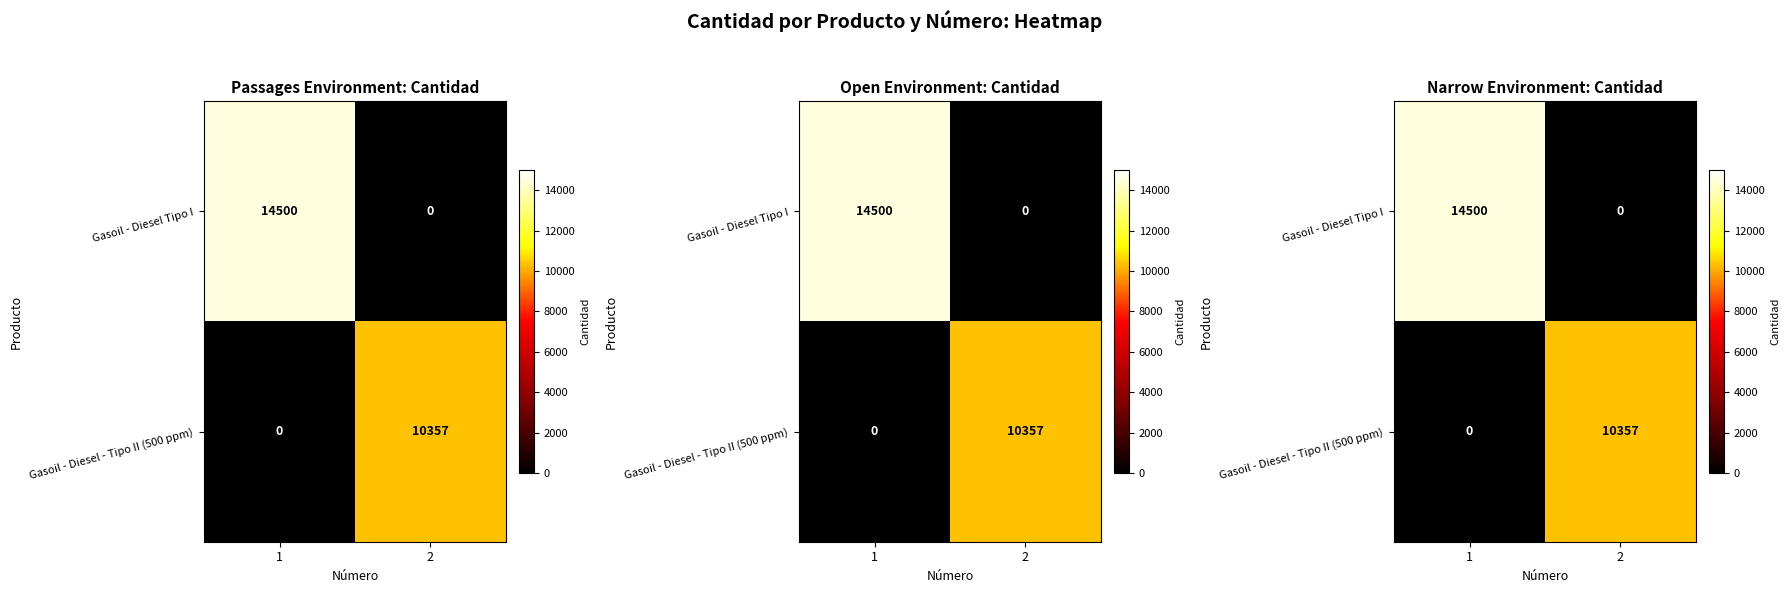

Count the Gasoil - Diesel - Tipo II (500 ppm) values in the range 0 to 10357.

2